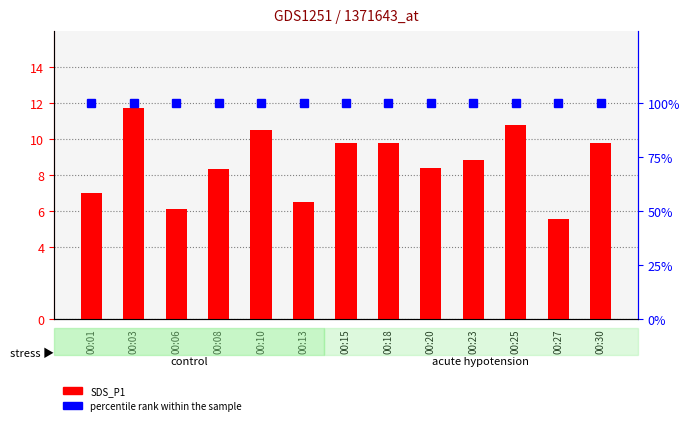

What is the difference between the second highest and minimum values in the SDS_P1 series?

5.3